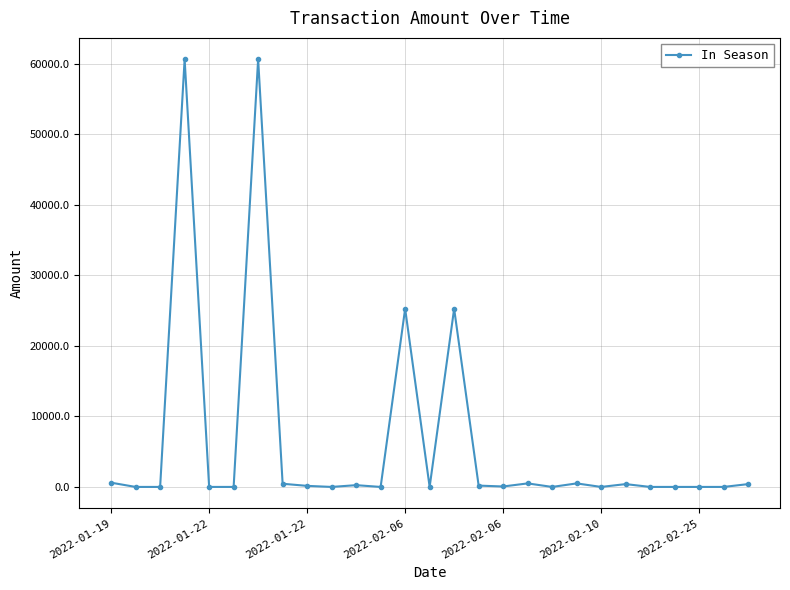

How many values exceed 62?

14